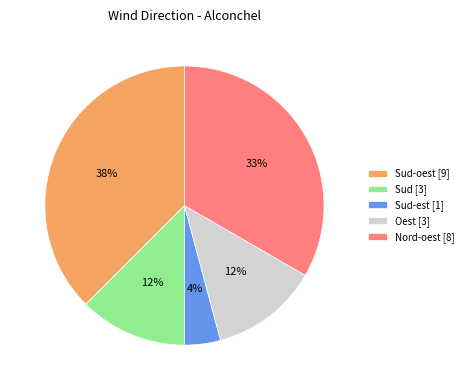

How many segments does this pie chart have?

5